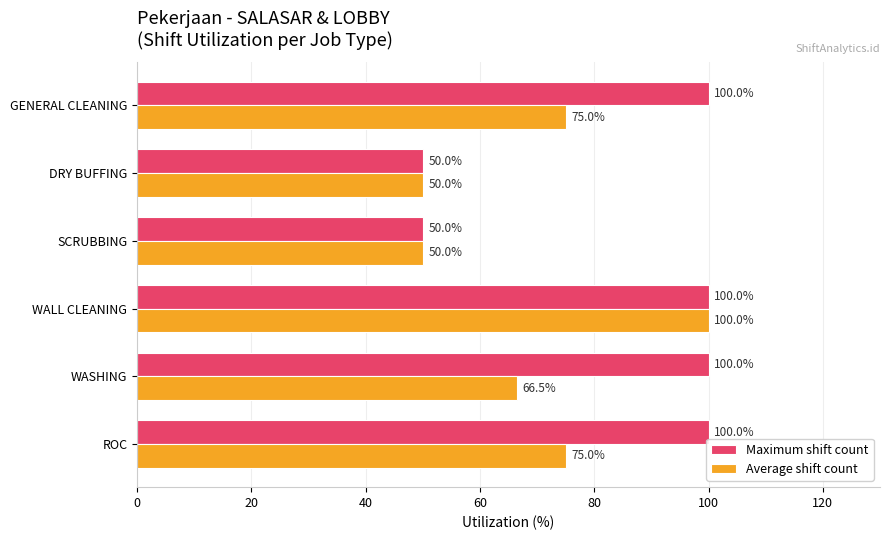

At which category is the sum across all series the highest?

WALL CLEANING